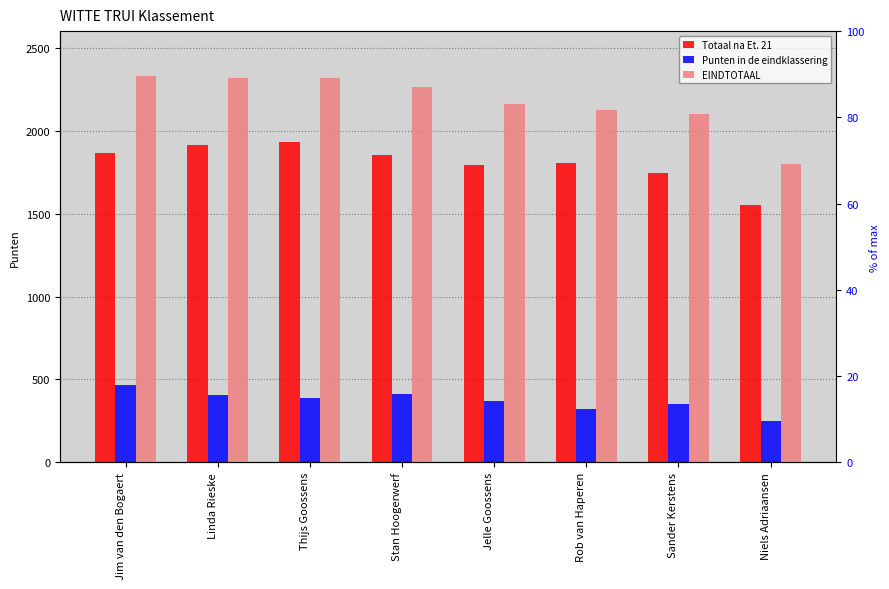

At which category is the sum across all series the highest?

Jim van den Bogaert